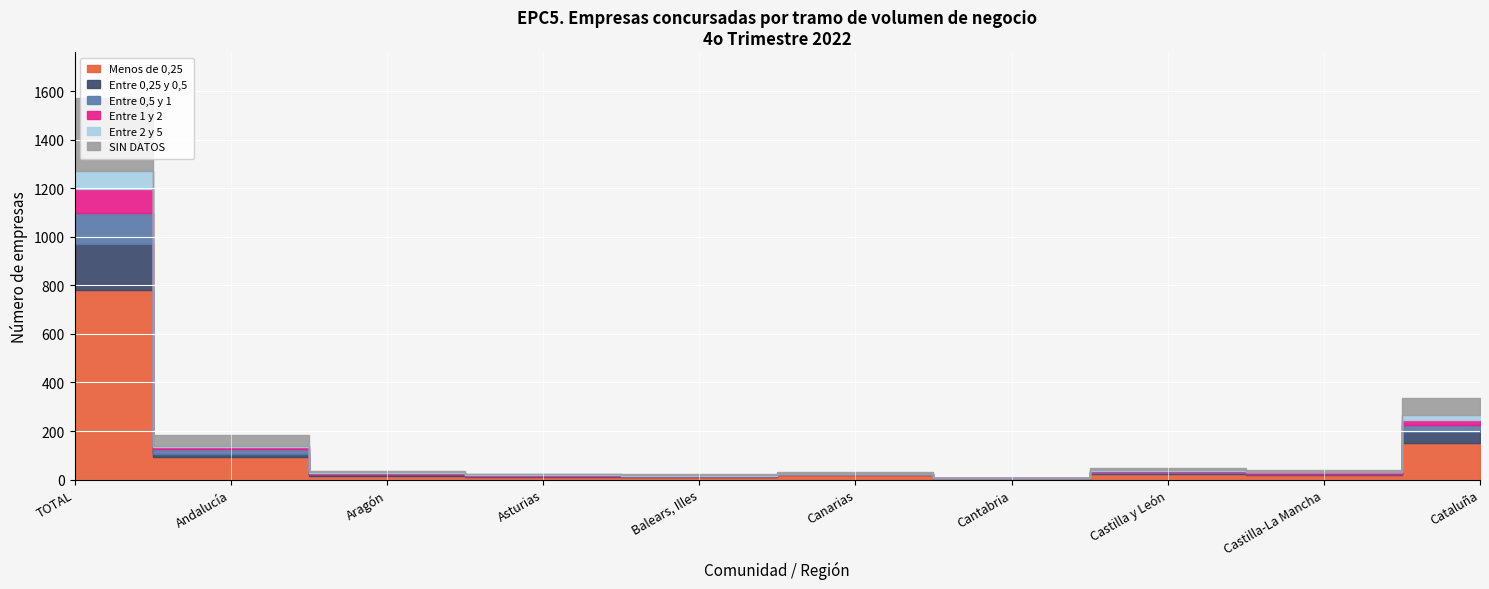

Rank the series at Balears, Illes from lowest to highest value.

Entre 0,25 y 0,5, Entre 0,5 y 1, Entre 2 y 5, Entre 1 y 2, SIN DATOS, Menos de 0,25